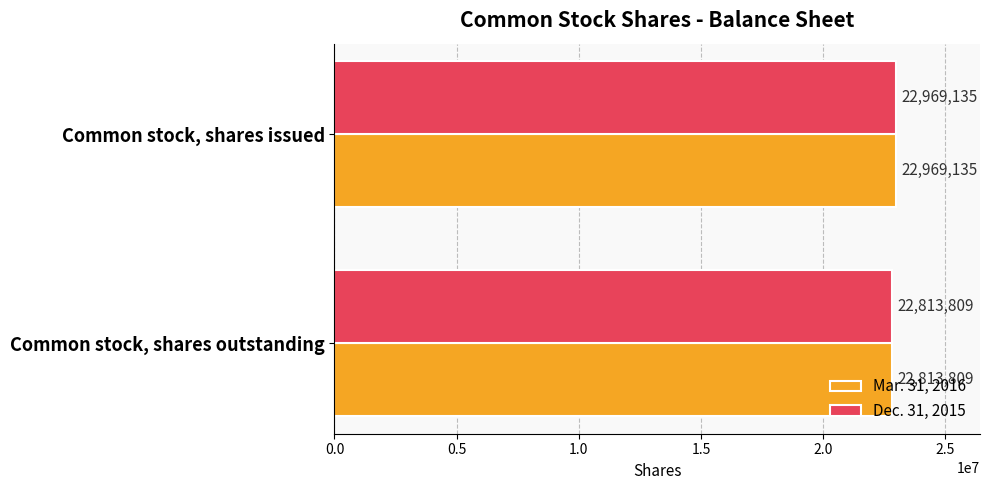

At which category is the sum across all series the highest?

Common stock, shares issued